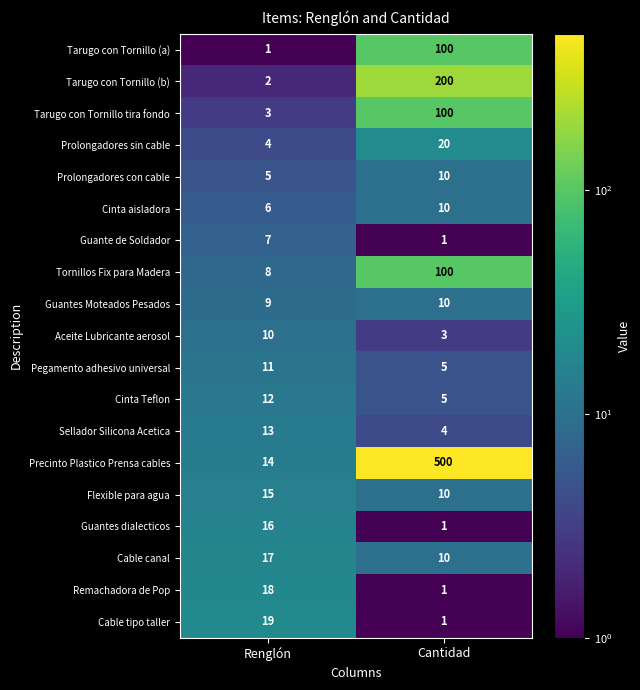

What is the difference between the highest and lowest values at Cantidad?

499